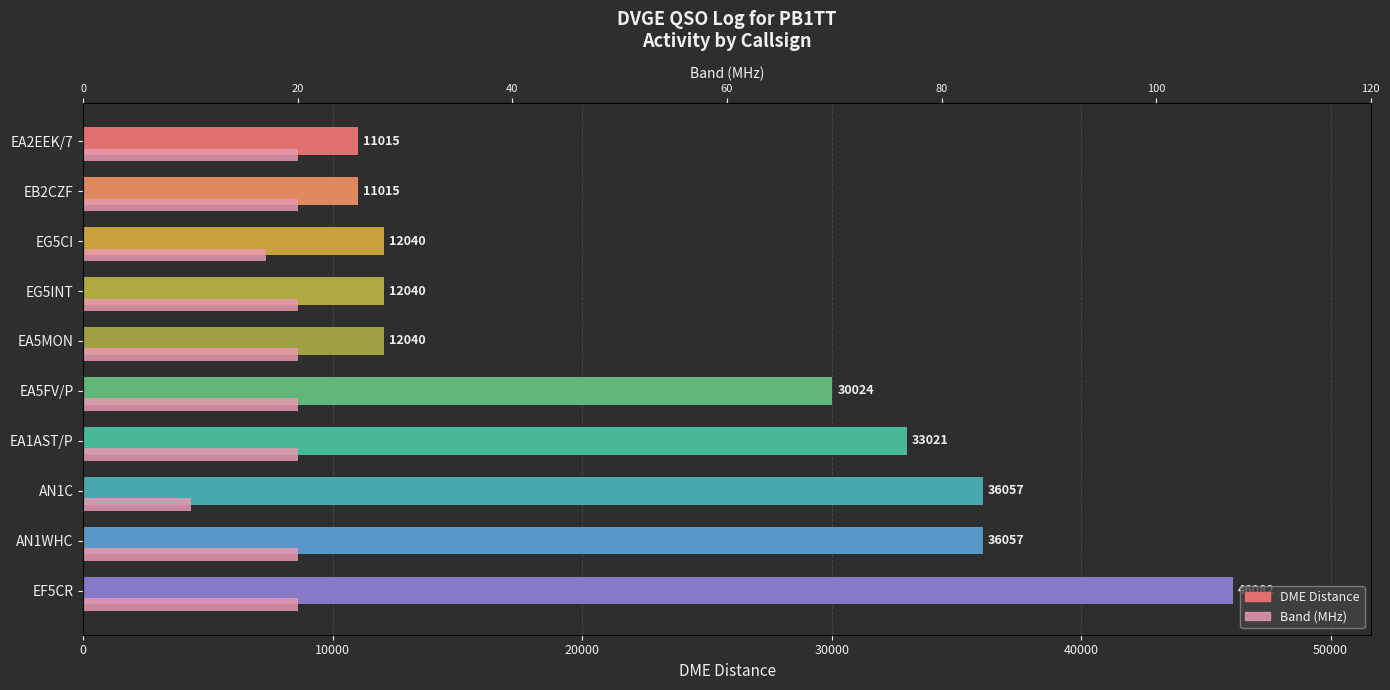

What is the difference between the maximum and minimum values in the DME series?

35067